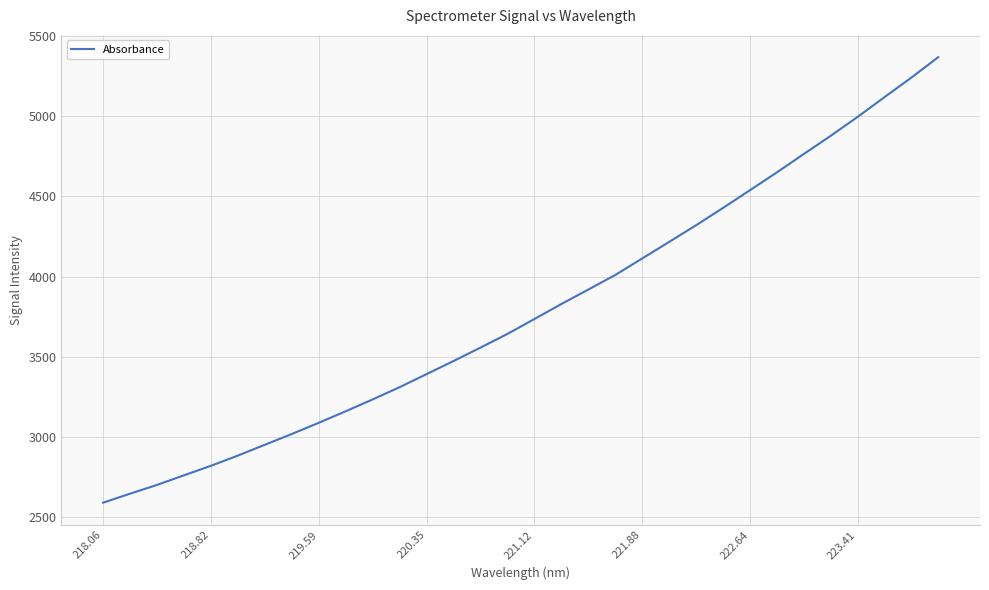

What is the maximum value shown in the chart?

5368.5